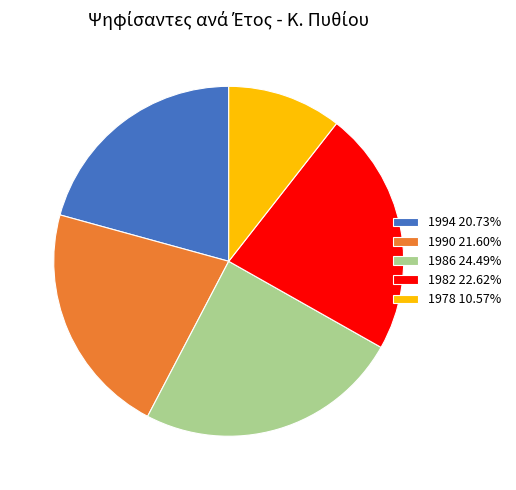

Is it true that 1990 is 22% of the pie?

True